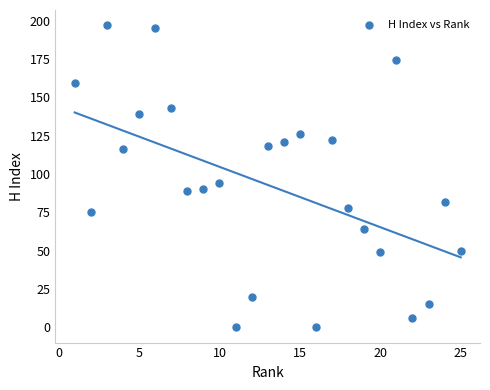

What is the range of Y values (max minus min)?

197